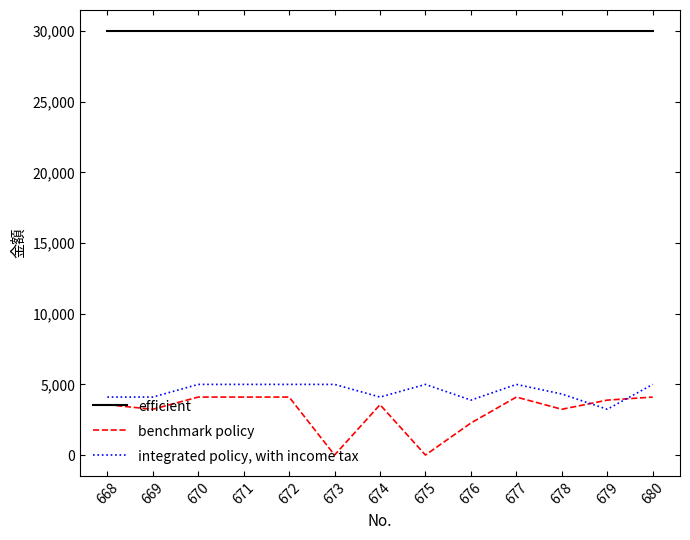

The value of efficient at 669 is 20842. True or false?

False